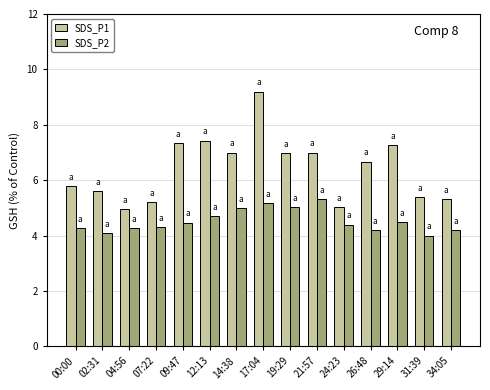

What is the greatest value displayed?

9.2